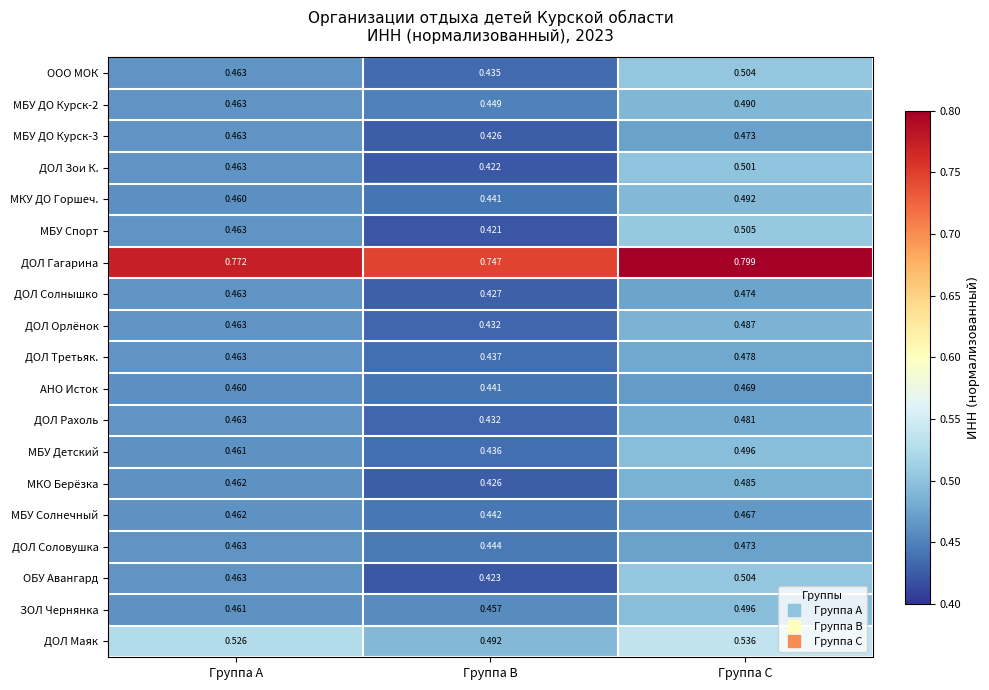

Rank the categories by МБУ Солнечный value from highest to lowest.

Группа C, Группа A, Группа B